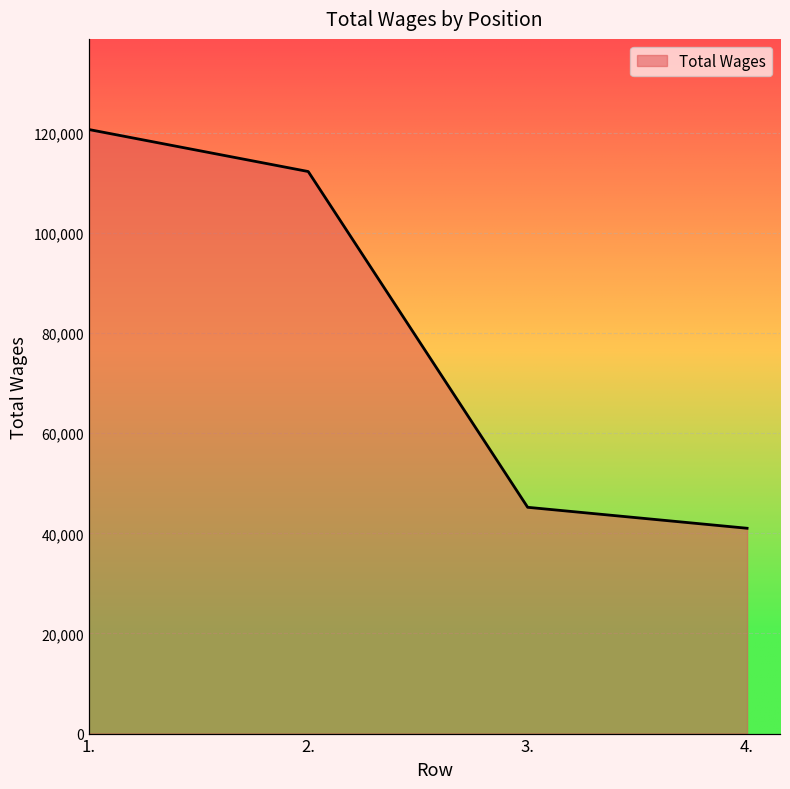

Which label corresponds to the largest value in the chart?

1.